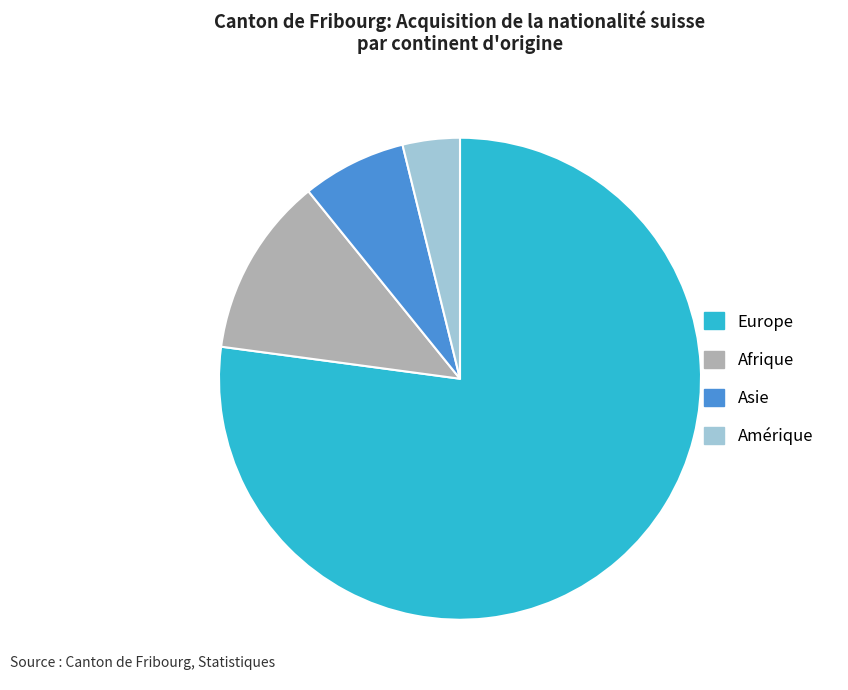

Is the sum of Afrique and Amérique greater than half?

No